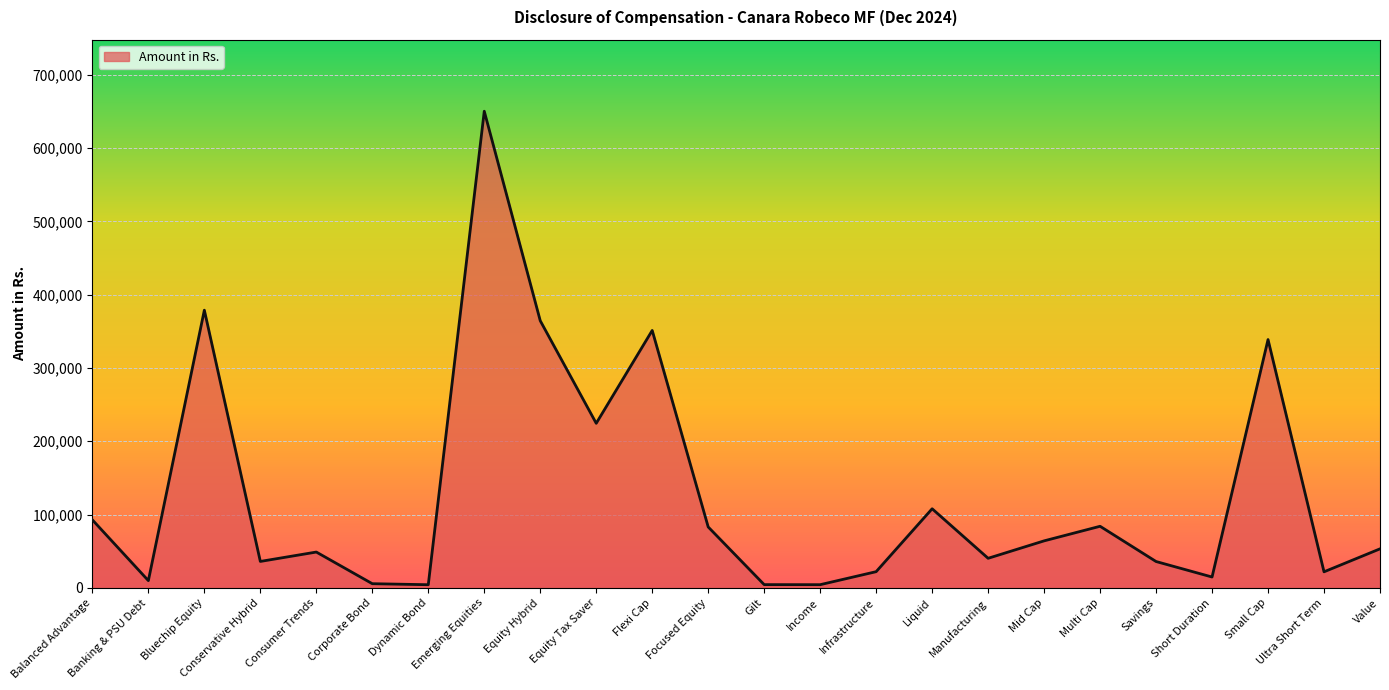

Read the value at Liquid.

107946